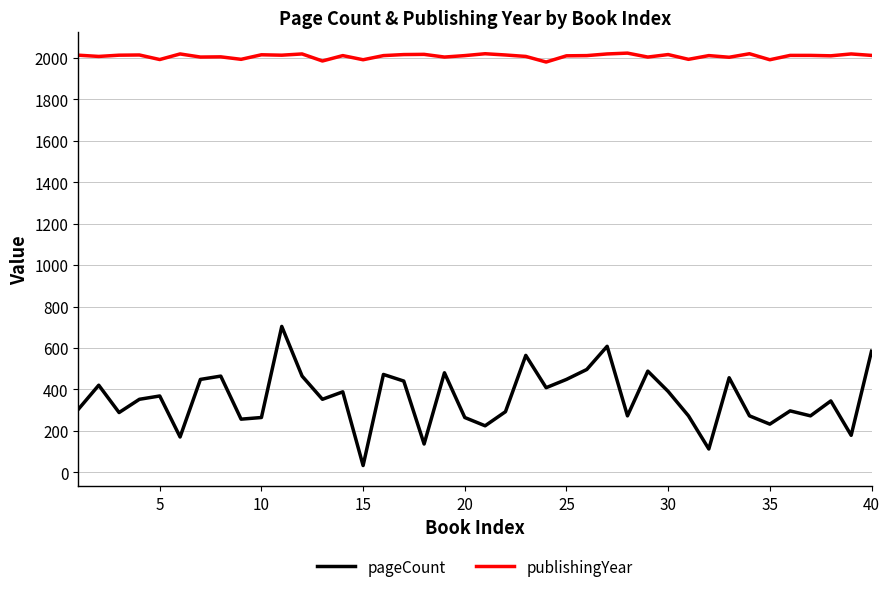

What is the greatest value displayed?

2024